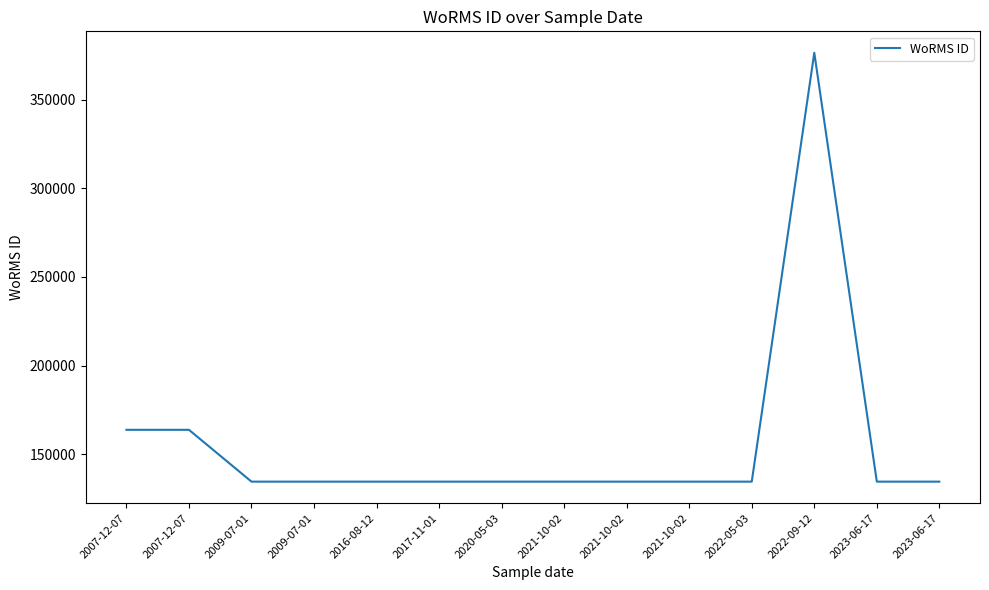

How many interior local peaks (higher than both neighbors) does the data have?

1